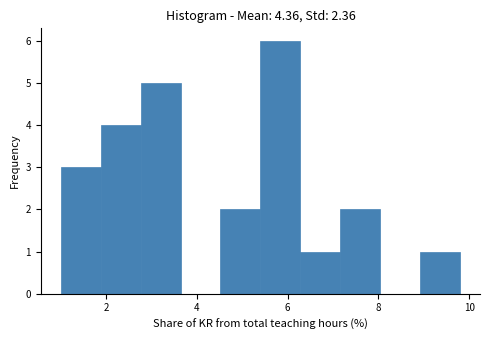

Reading left to right, transcribe this chart: for each bar, give the range it covers on the x-axis and its height. Neither the bar edges nor the heights are printed on the chart, so give them approximately, as read against the axes.

1.00 to 1.88: 3
1.88 to 2.76: 4
2.76 to 3.64: 5
3.64 to 4.52: 0
4.52 to 5.40: 2
5.40 to 6.28: 6
6.28 to 7.16: 1
7.16 to 8.04: 2
8.04 to 8.92: 0
8.92 to 9.80: 1